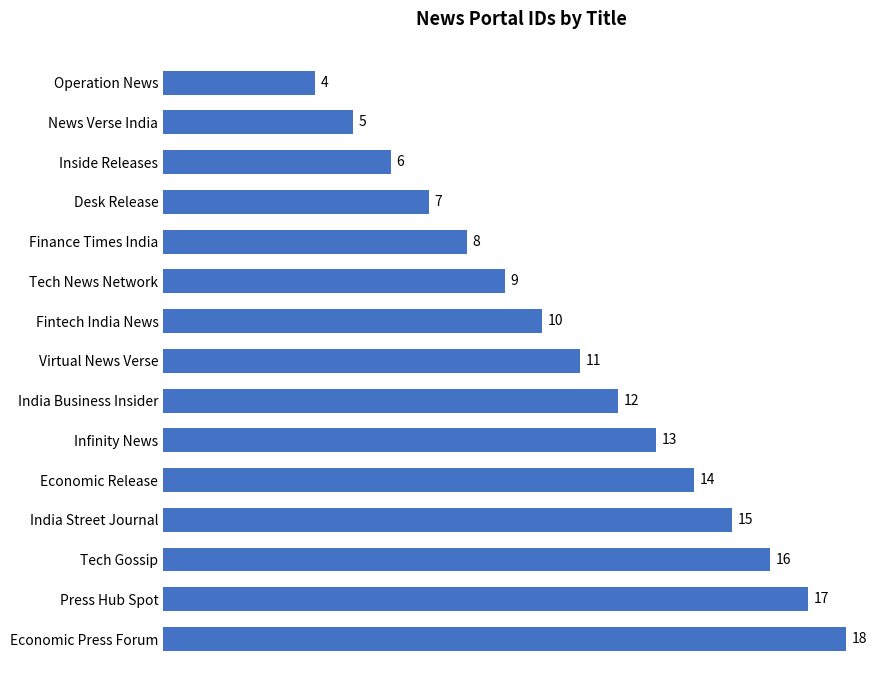

Rank the categories by value from lowest to highest.

Operation News, News Verse India, Inside Releases, Desk Release, Finance Times India, Tech News Network, Fintech India News, Virtual News Verse, India Business Insider, Infinity News, Economic Release, India Street Journal, Tech Gossip, Press Hub Spot, Economic Press Forum